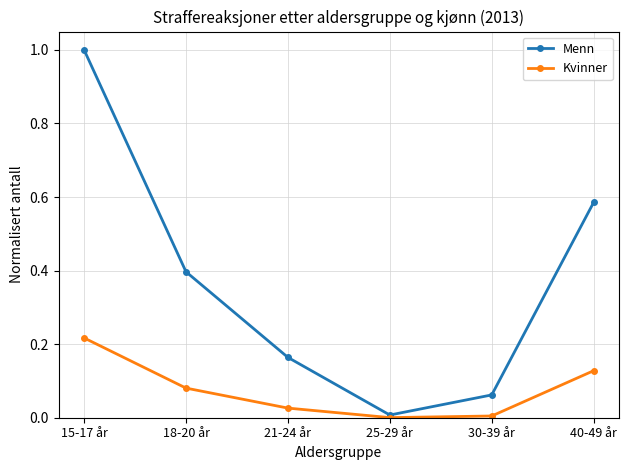

Which series has the largest total across all categories?

Menn